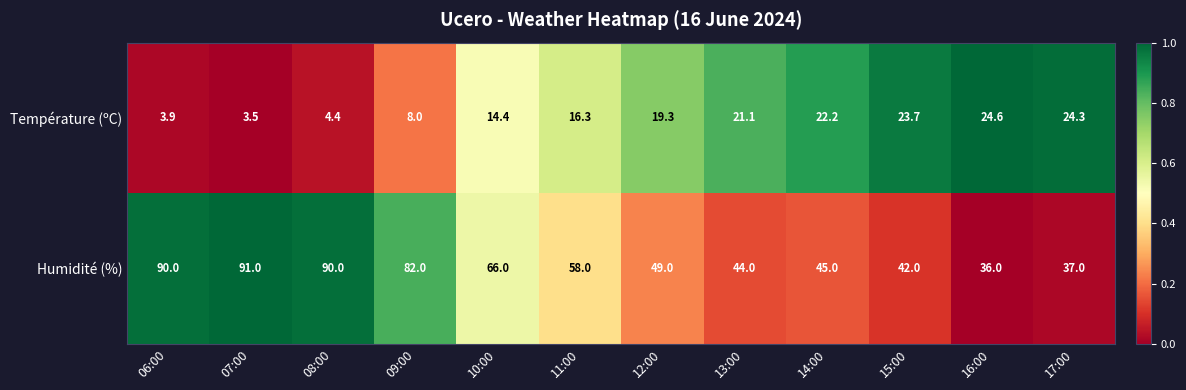

Is it true that Température (ºC) equals 3.9 at 06:00?

True